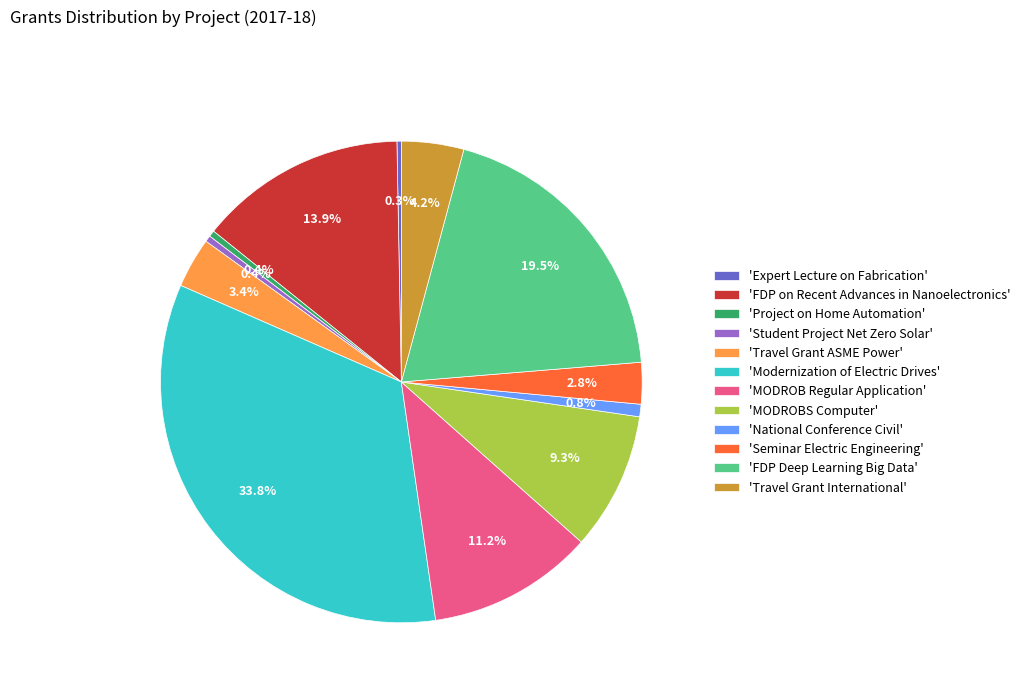

Does any single category account for the majority?

No